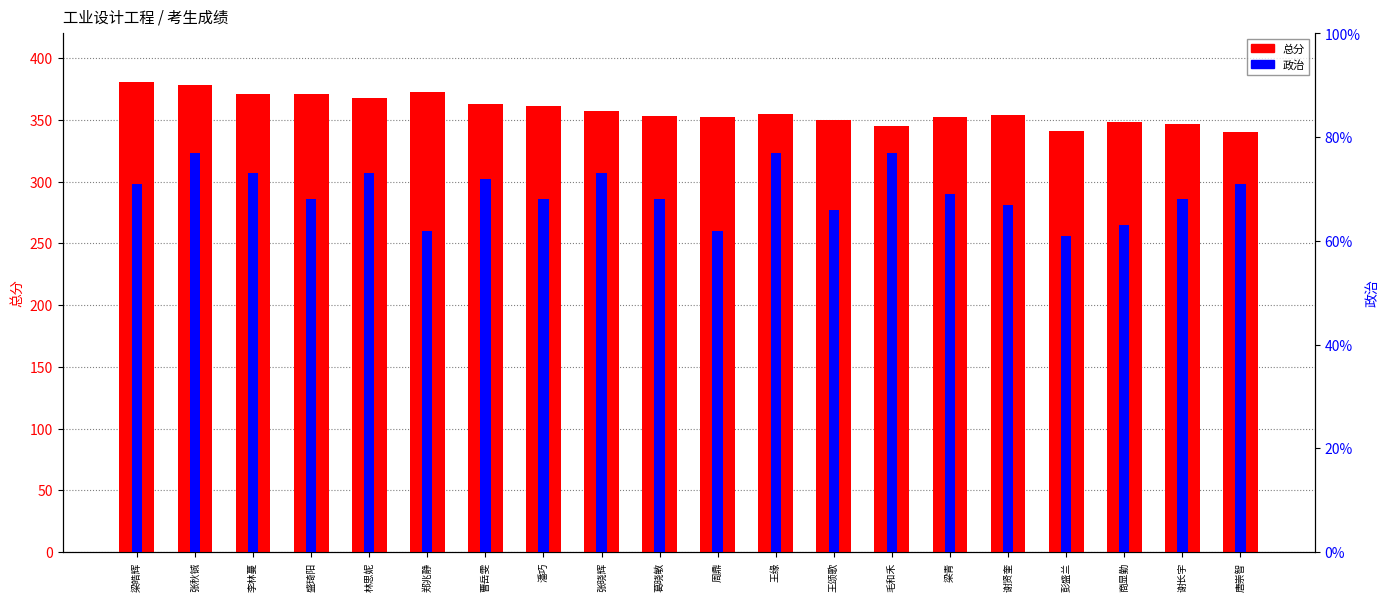

Where is 总分 nearest to the value 360?

潘巧